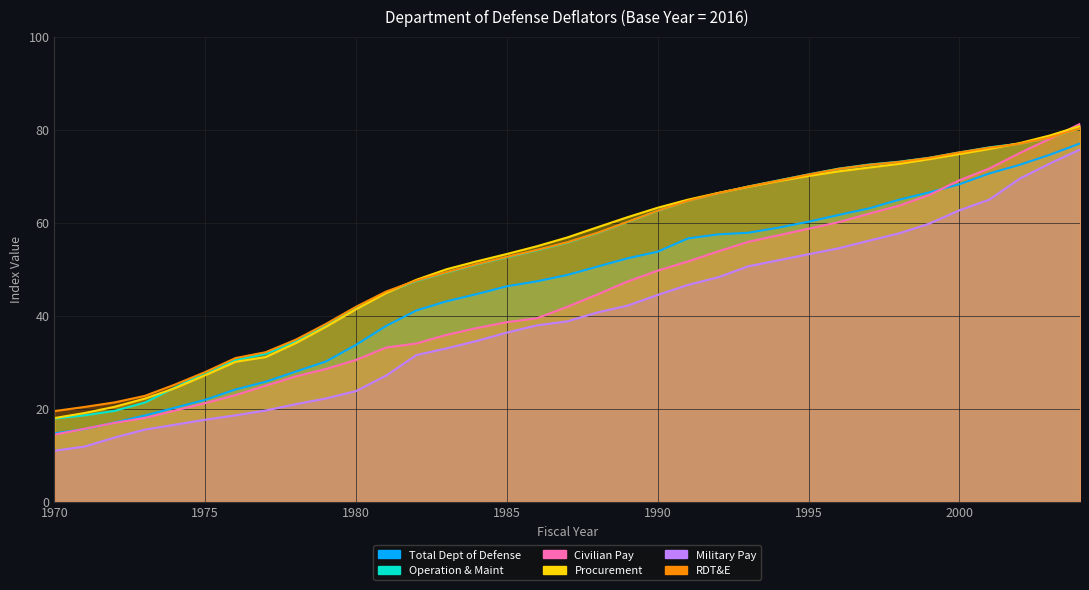

What is the total value across all series at 1993?

367.5